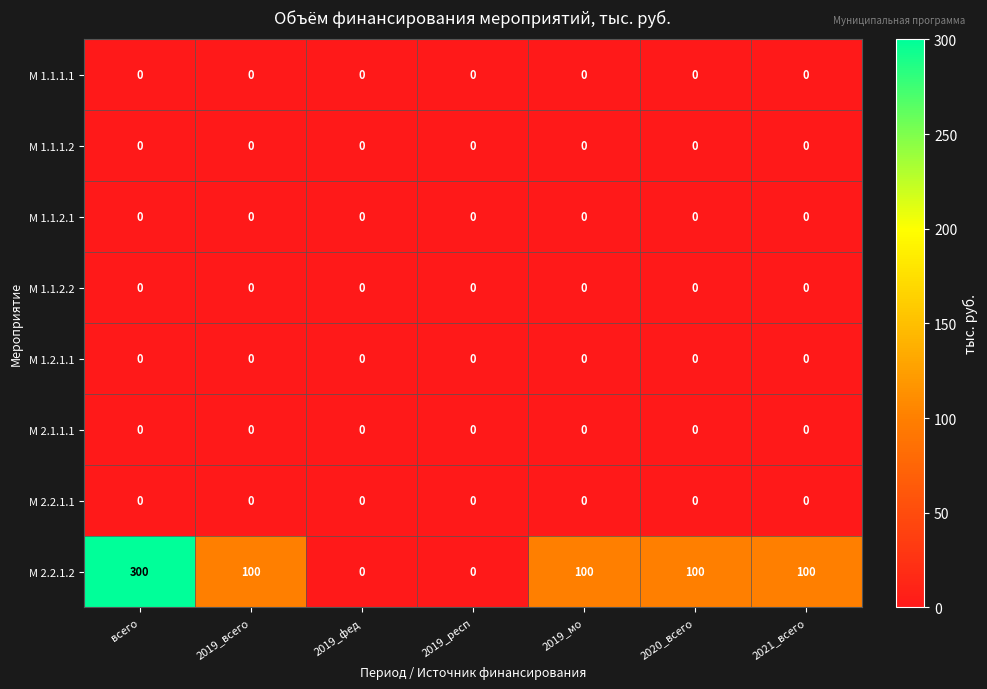

At which label does М 2.2.1.2 reach its peak?

всего